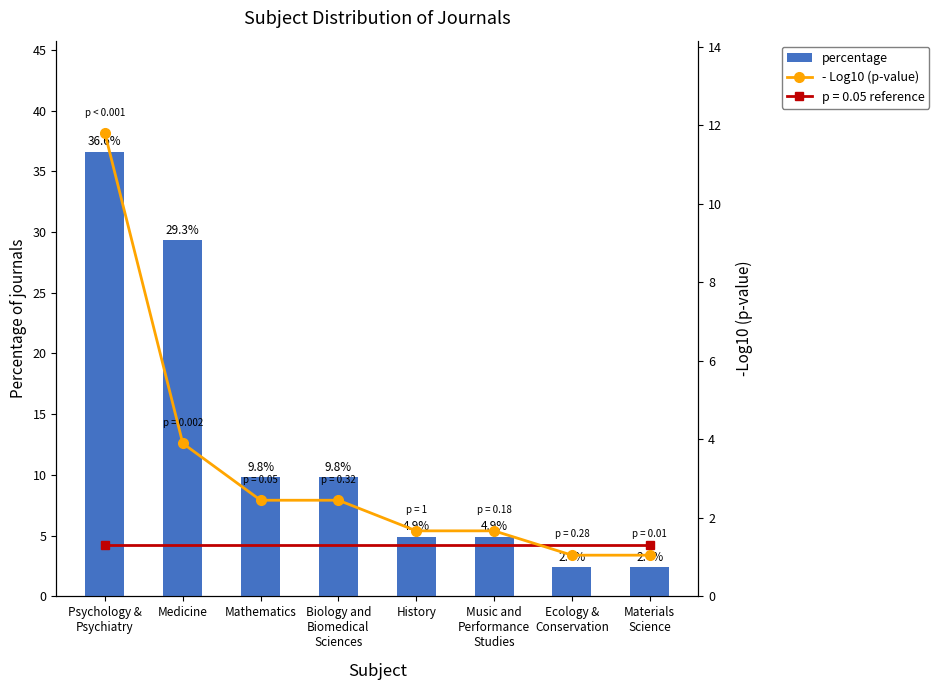

Read the - Log10 (p-value) value at Medicine.

3.9